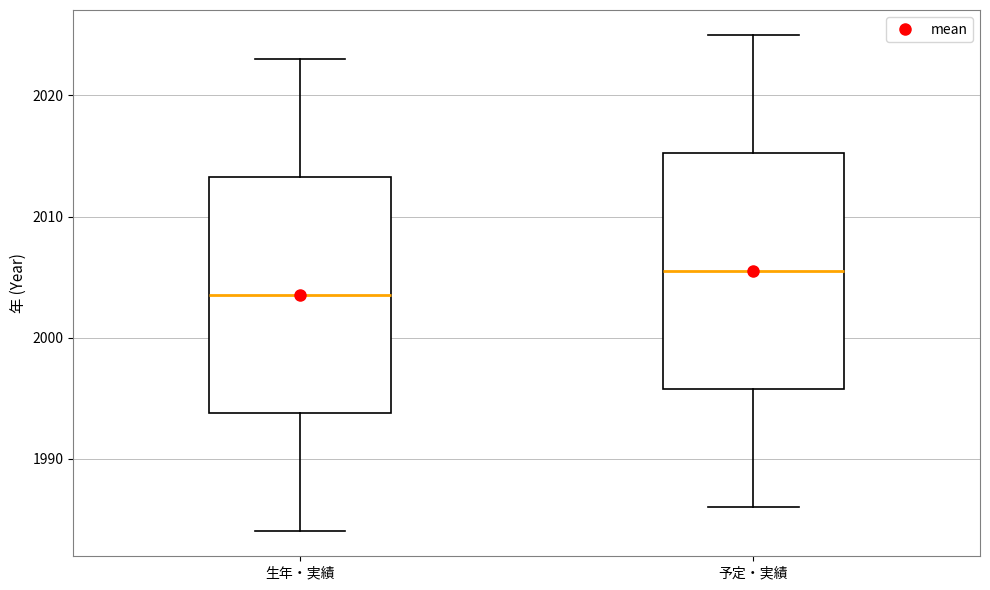

Where does the upper whisker of the box for 予定・実績 end on the y-axis? The values are not printed on the chart, so give them approximately, as read against the axis.

2025